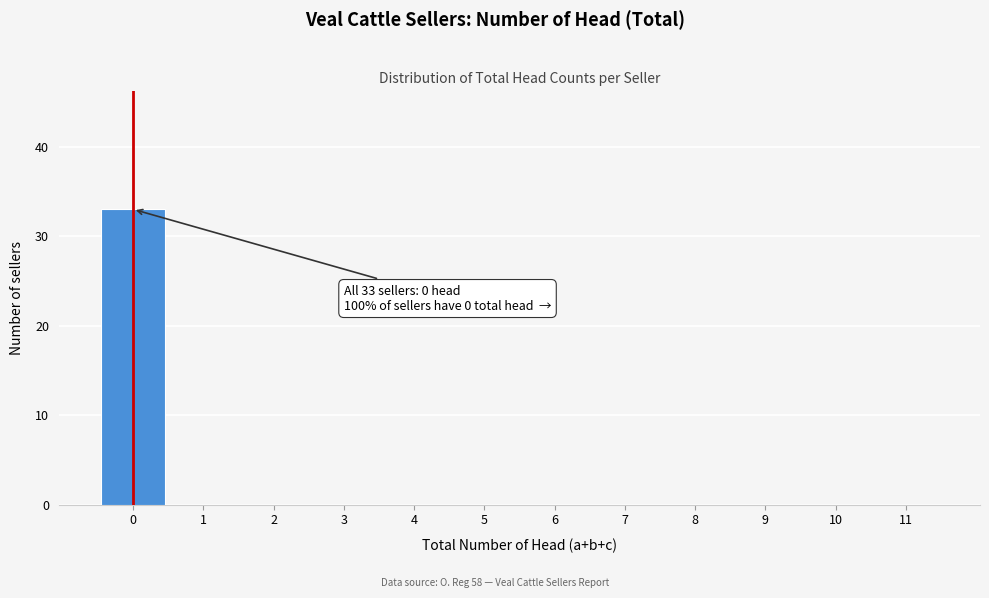

Over which range of the x-axis is the bar tallest?

-0.5 to 0.5